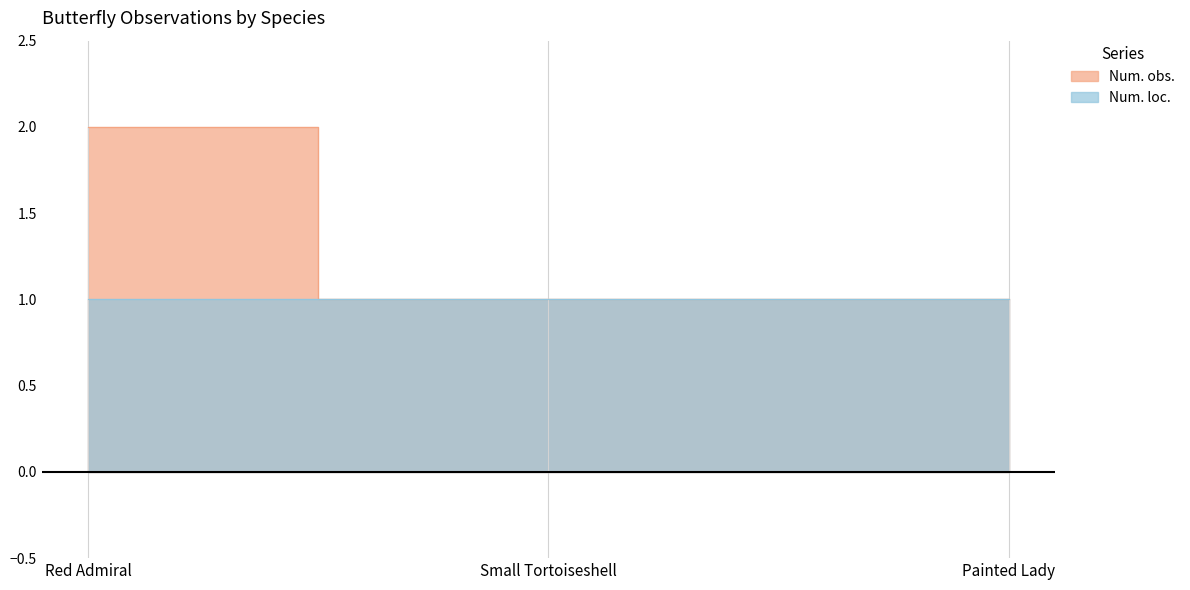

At which category does the chart reach its minimum across all series?

Small Tortoiseshell